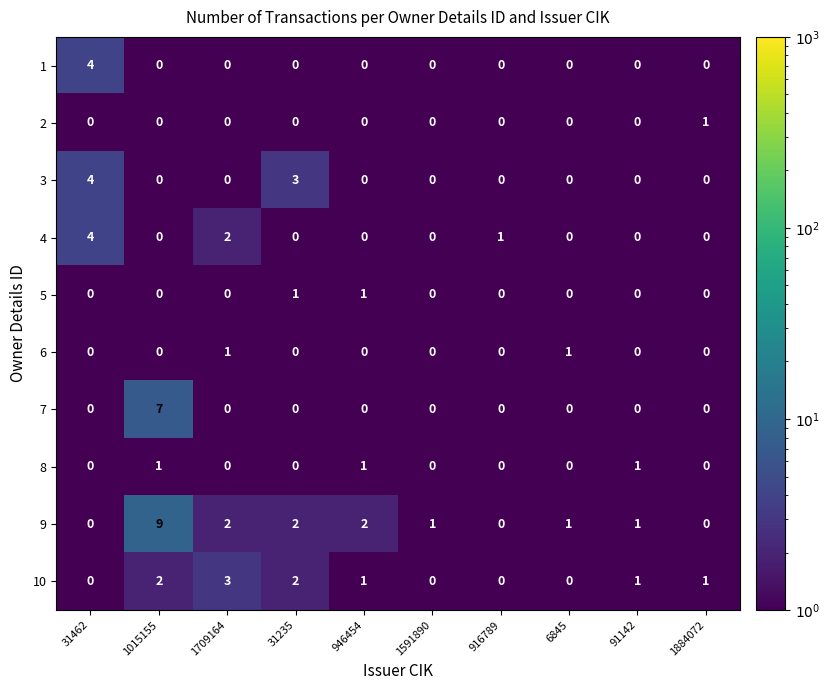

At which category is the sum across all series the highest?

1015155